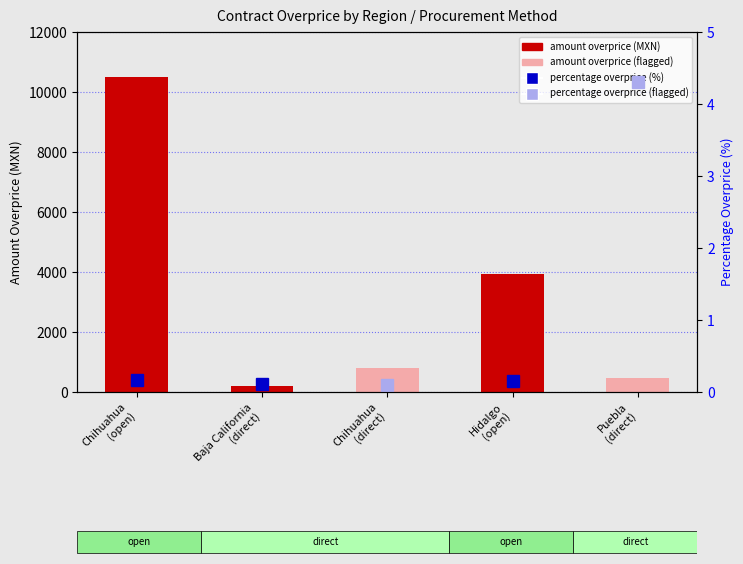

What is the approximate value at Hidalgo
(open)?

3924.9